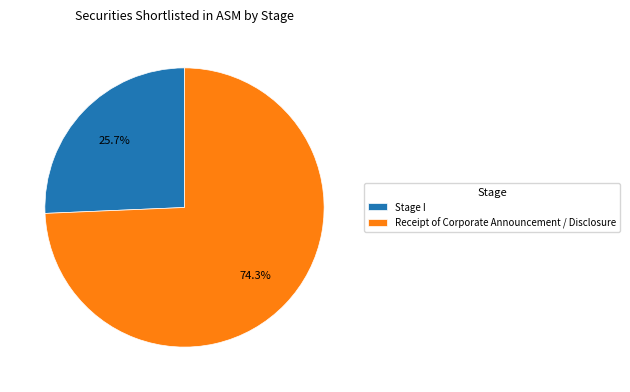

Count the number of slices in the pie.

2